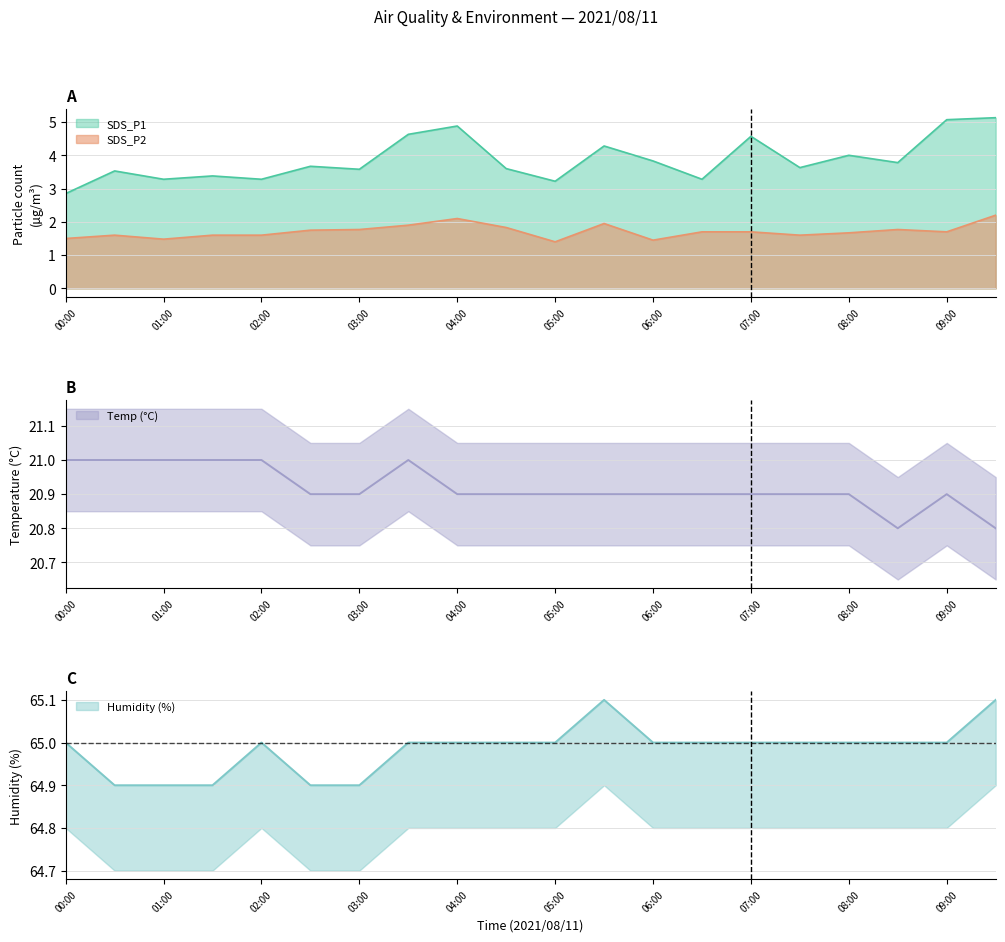

List the labels in order of Humidity value, largest first.

05:30, 09:30, 00:00, 02:00, 03:30, 04:00, 04:30, 05:00, 06:00, 06:30, 07:00, 07:30, 08:00, 08:30, 09:00, 00:30, 01:00, 01:30, 02:30, 03:00